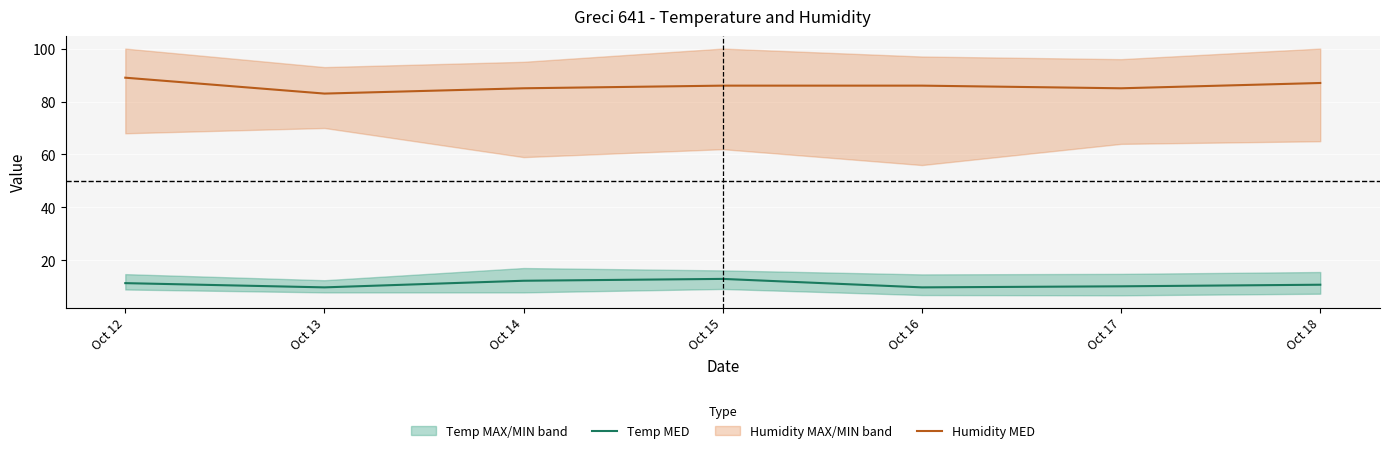

True or false: Humidity MED has a value of 37.9 at Oct 15.

False